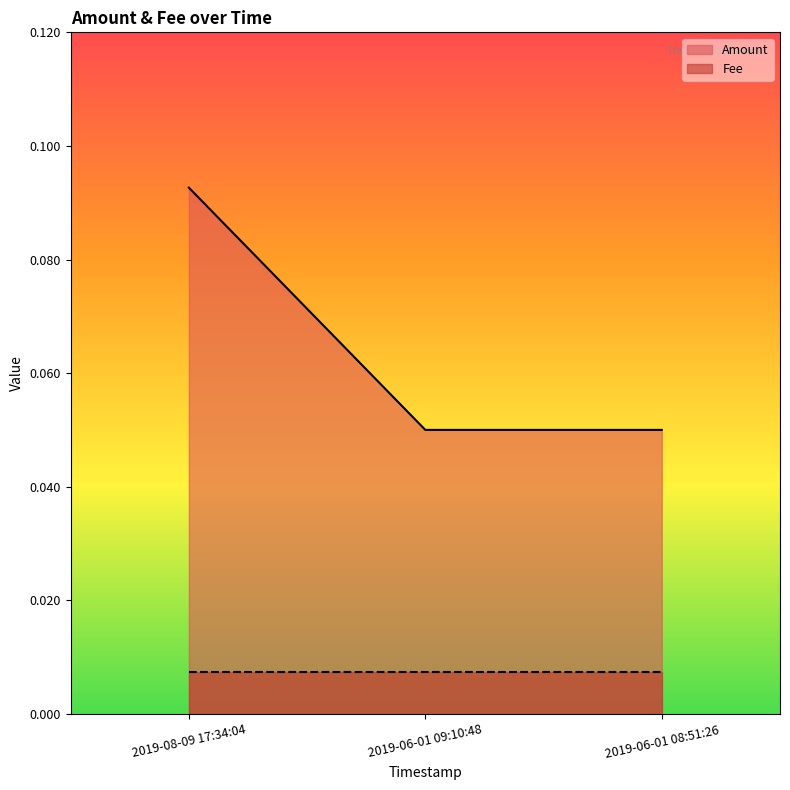

What is the label of the 2nd point from the left?

2019-06-01 09:10:48